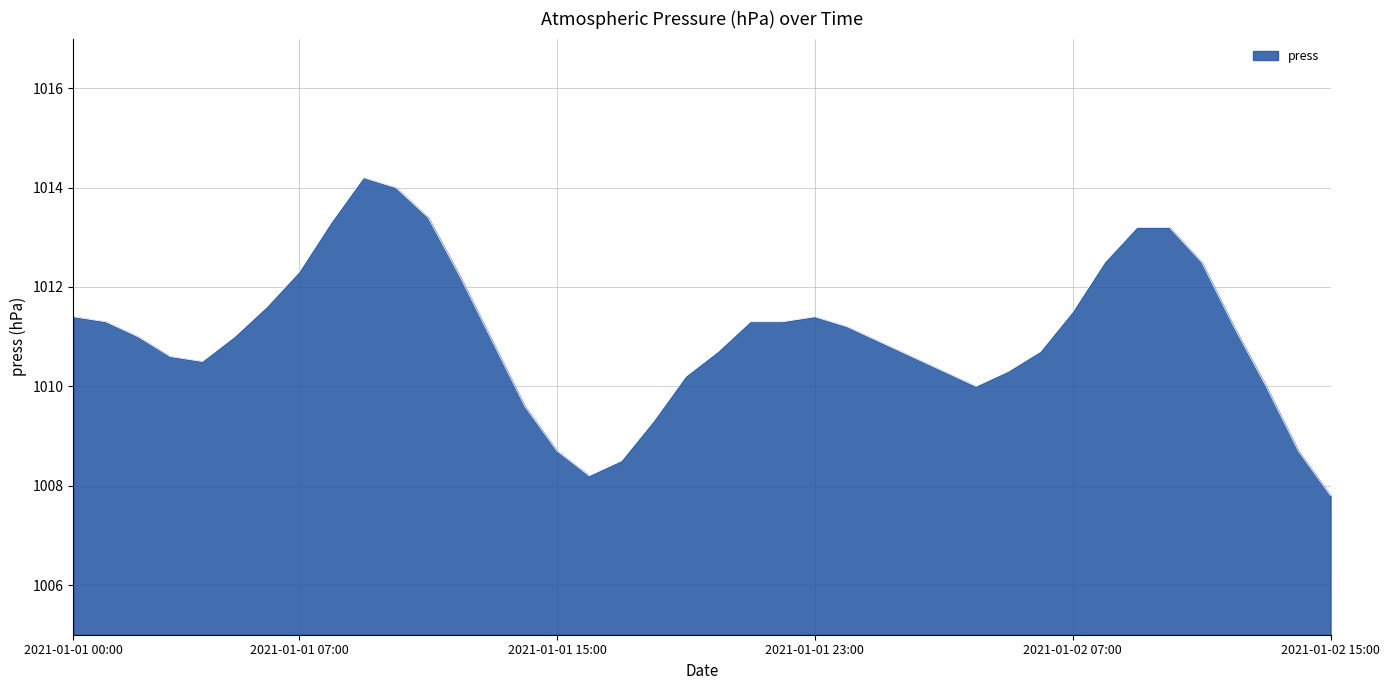

What is the minimum value shown in the chart?

1007.8